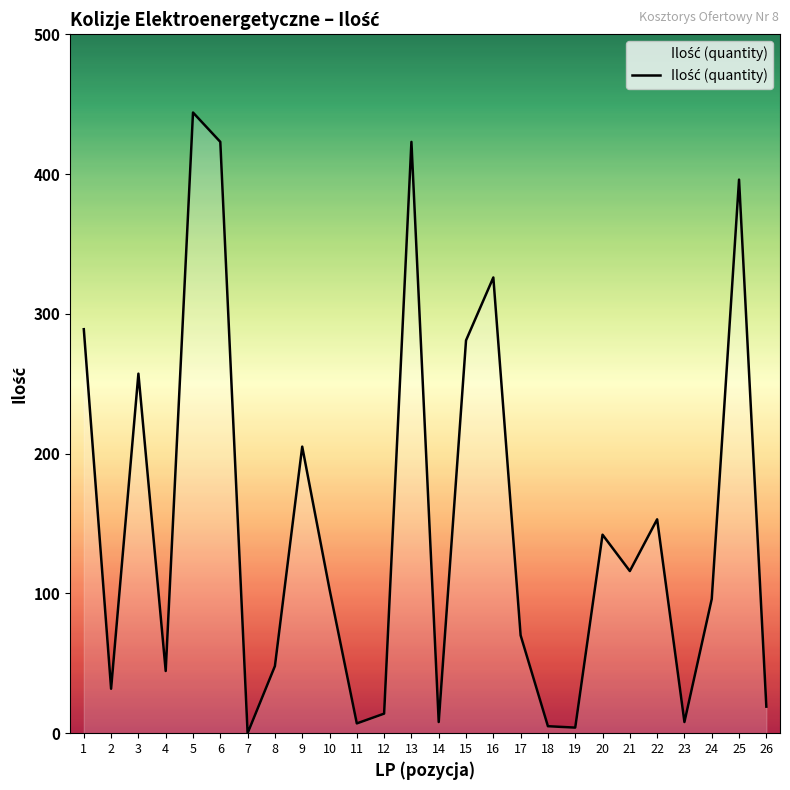

What is the sum of the values at 19 and 12?

18.0